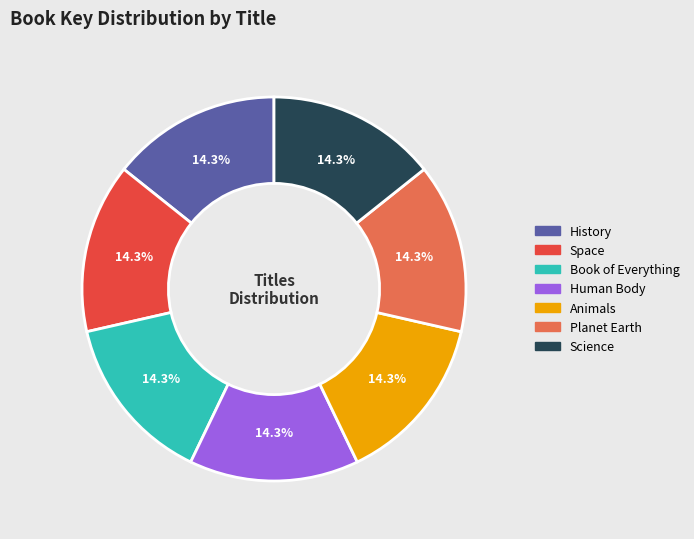

Is the sum of Book of Everything and Planet Earth greater than half?

No